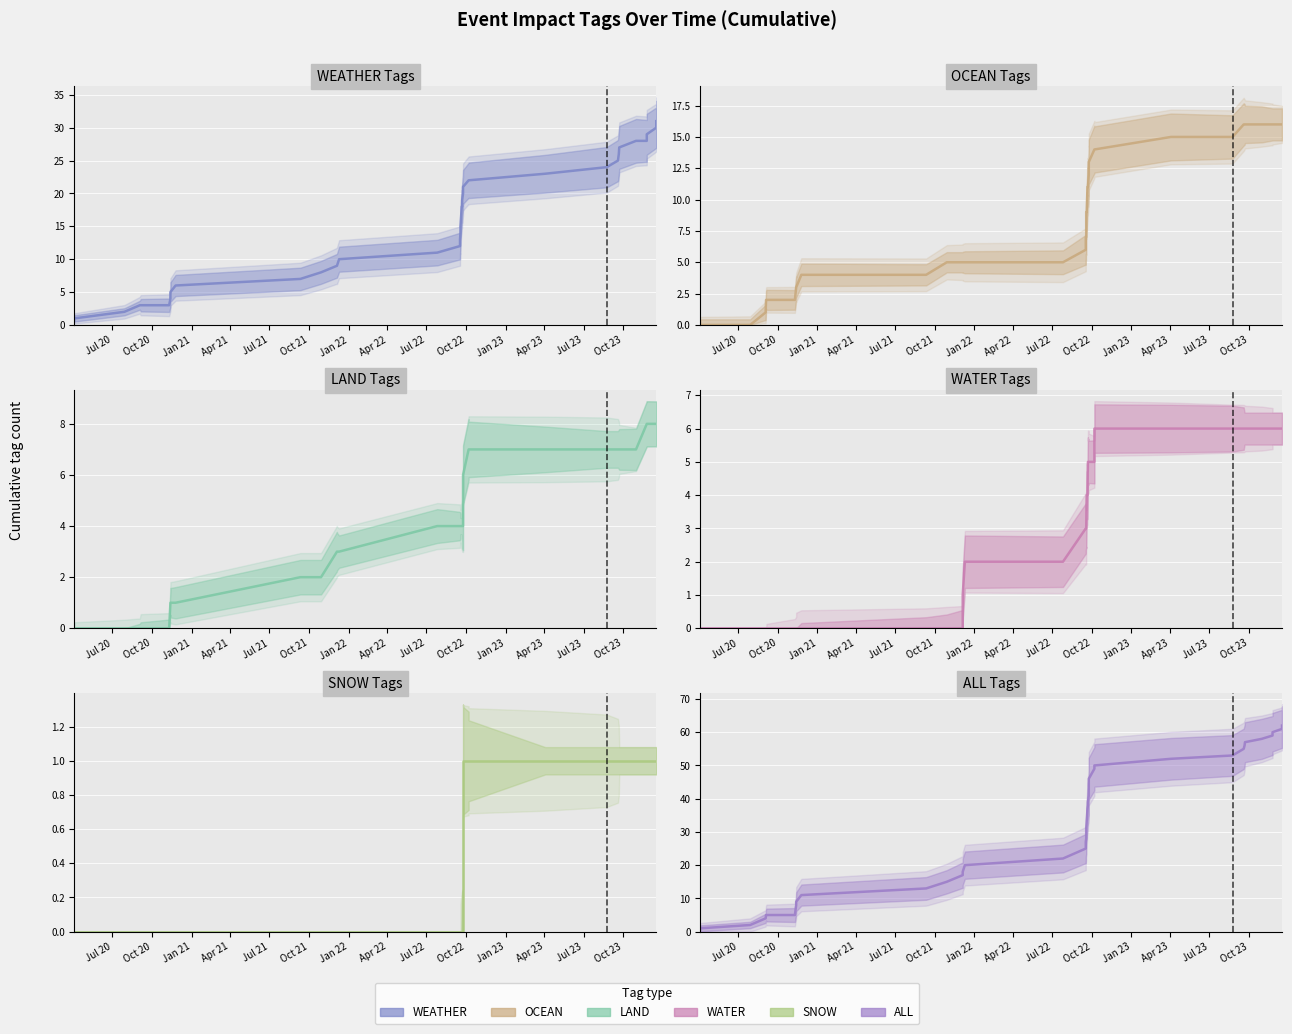

True or false: SNOW and OCEAN intersect in this chart.

False